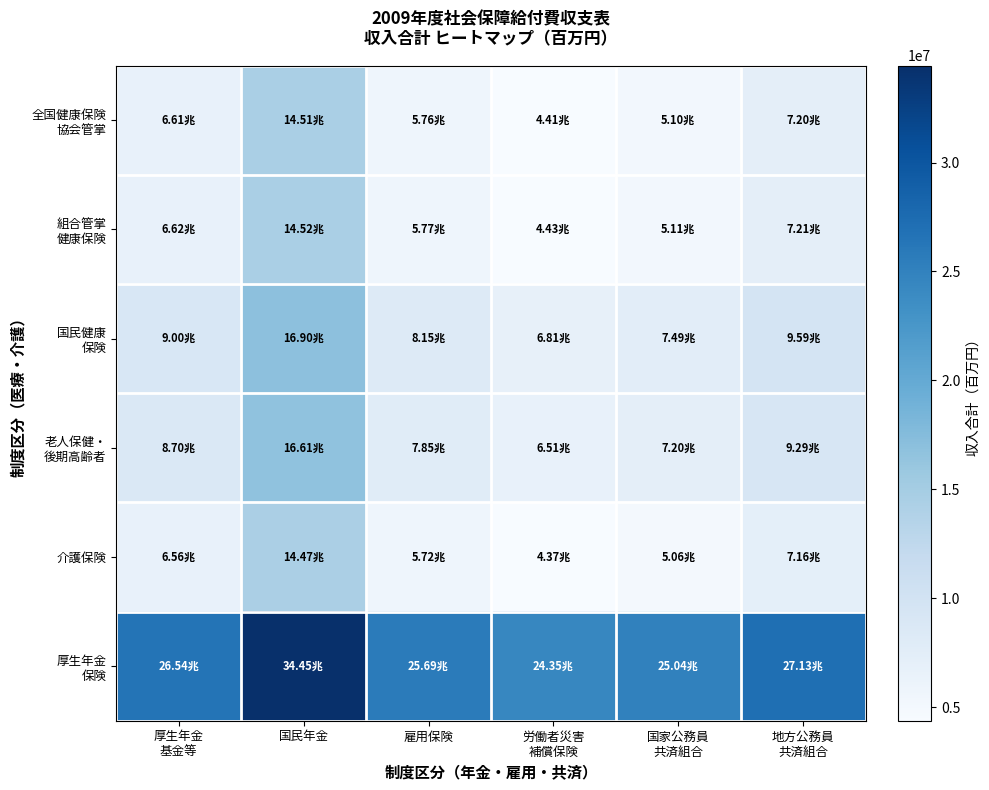

How many distinct data groups are displayed?

6